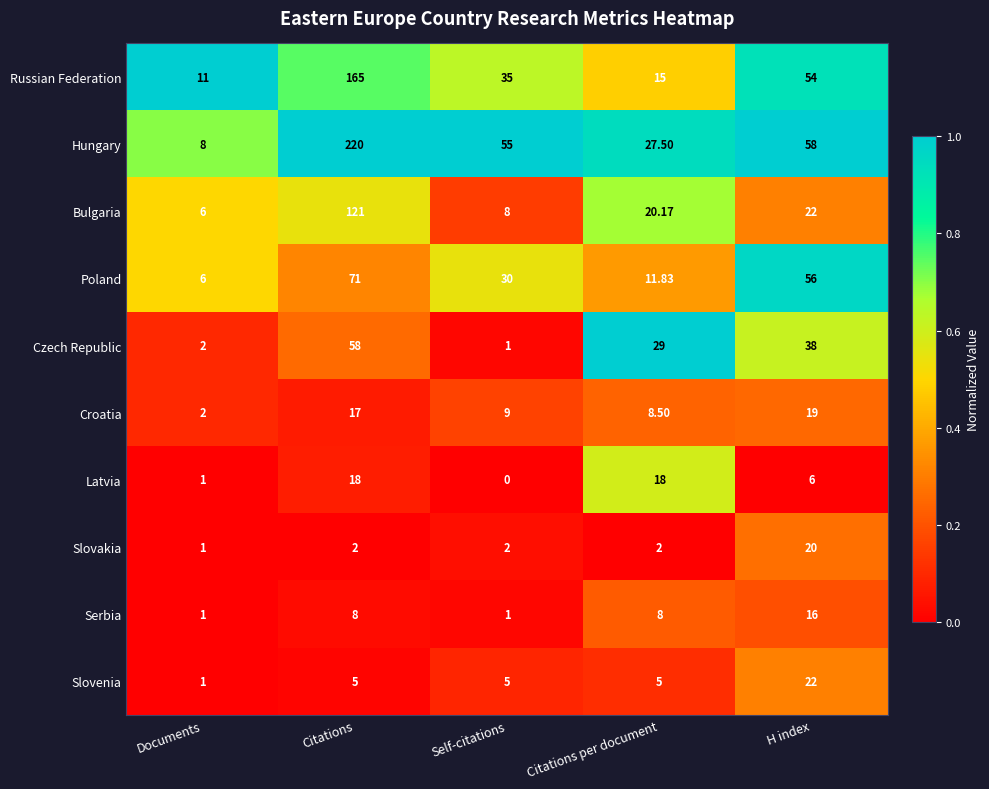

Is the value of Czech Republic at Citations greater than the value of Poland at Self-citations?

Yes